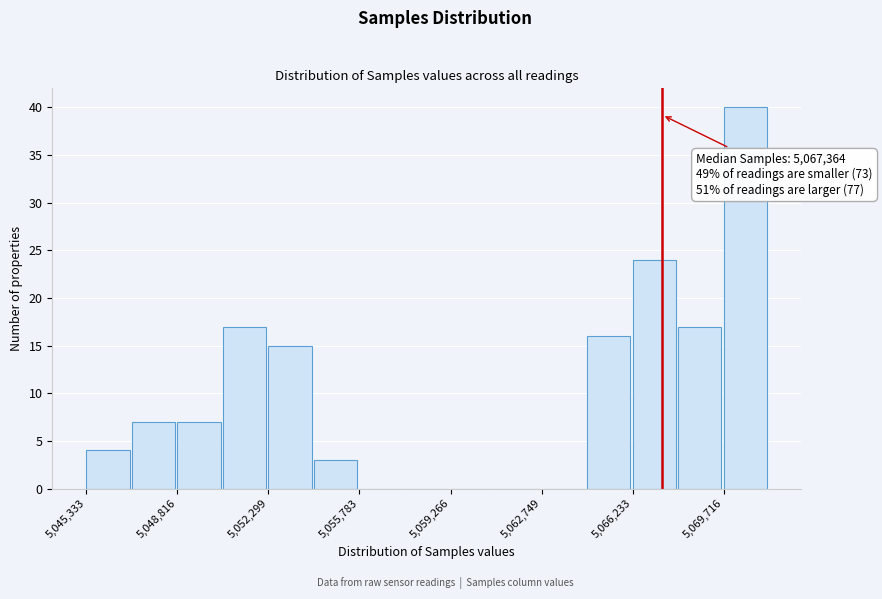

Read against the x-axis, roughly where is the centre of the tallest bar?

5070500